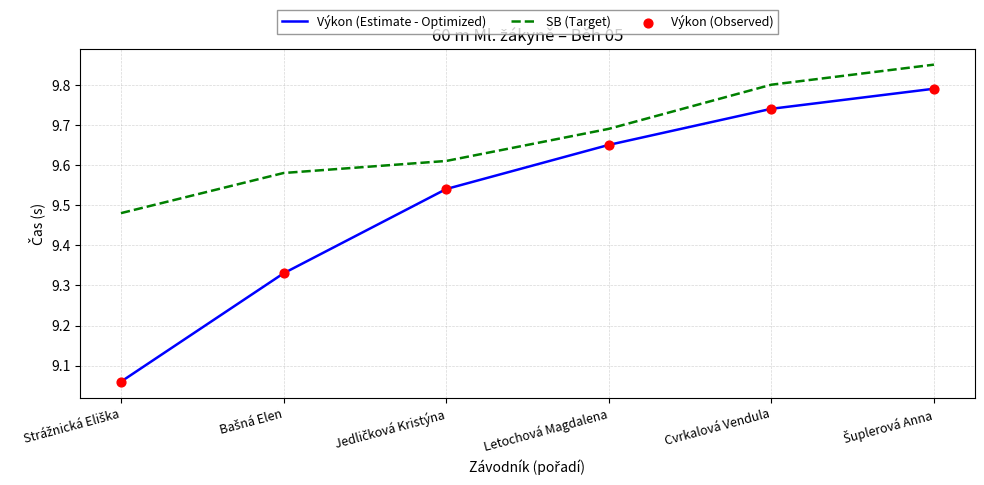

True or false: SB (Target) and Výkon (Estimate - Optimized) intersect in this chart.

False